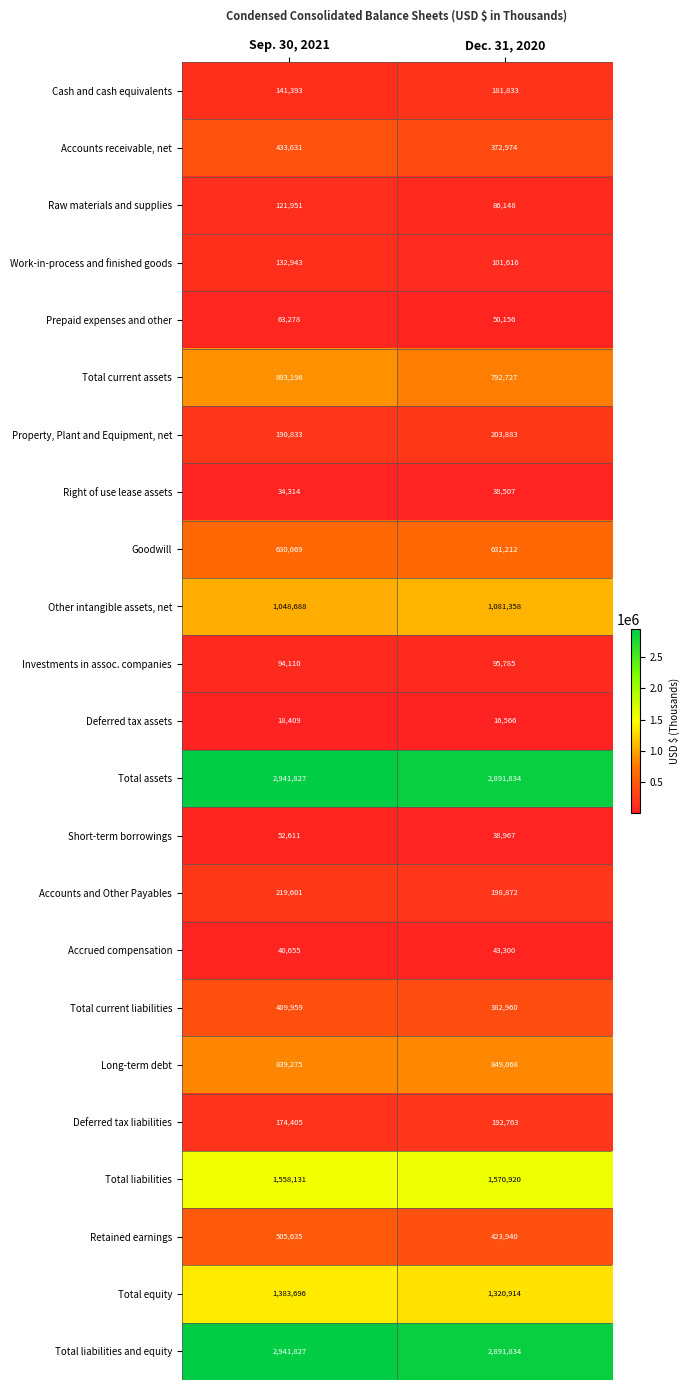

Where is Deferred tax liabilities nearest to the value 183584?

Sep. 30, 2021